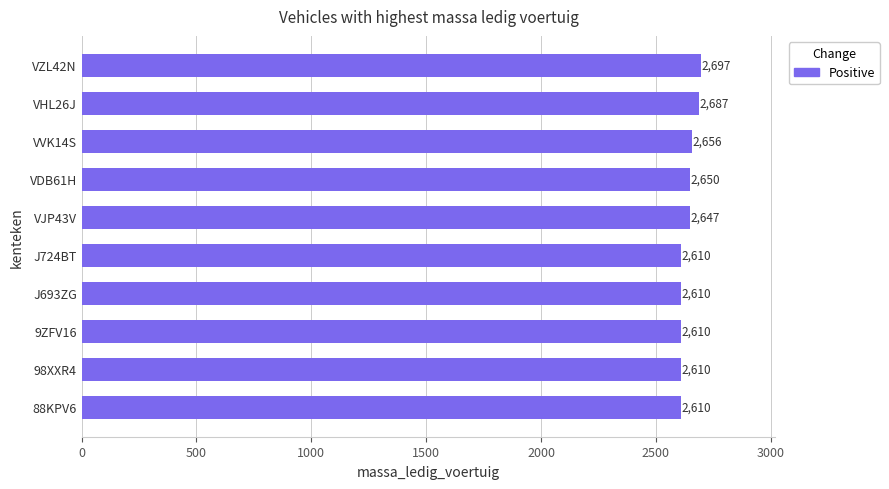

Where is the data nearest to the value 2653?

VDB61H